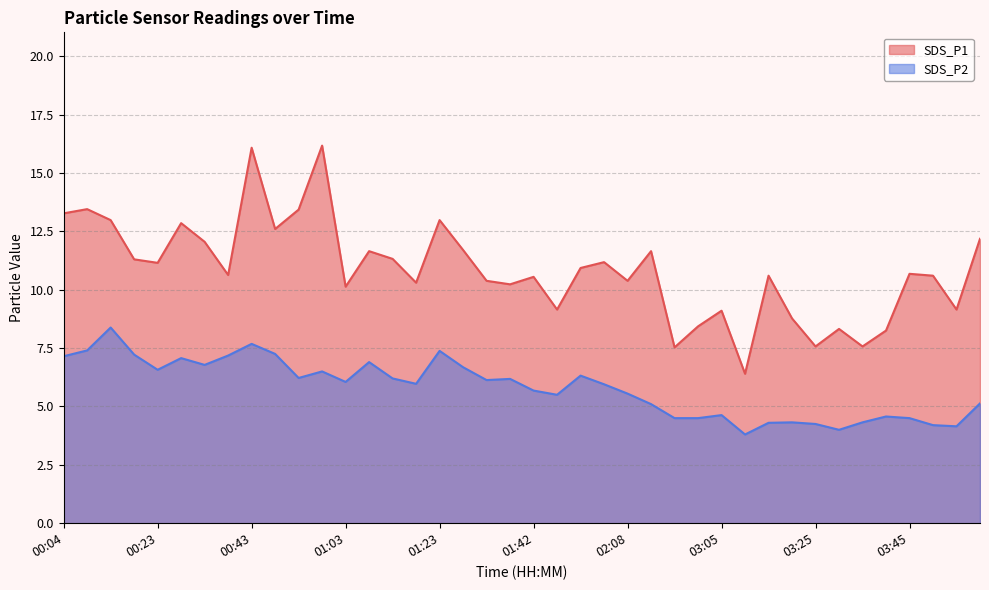

What is the difference between the second highest and minimum values in the SDS_P1 series?

9.7